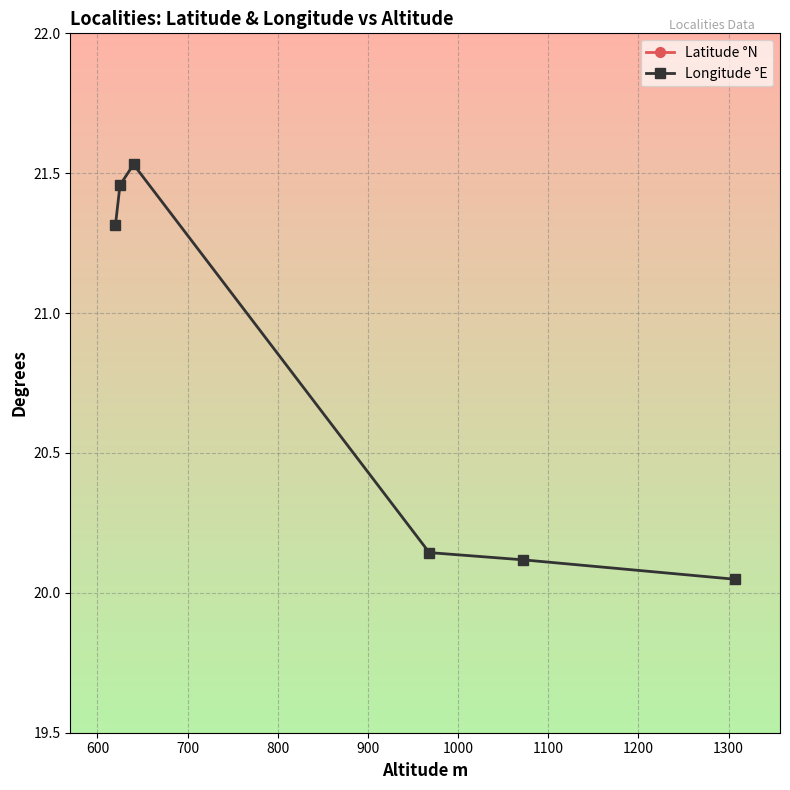

True or false: Longitude °E has more than 0 interior local peaks.

True